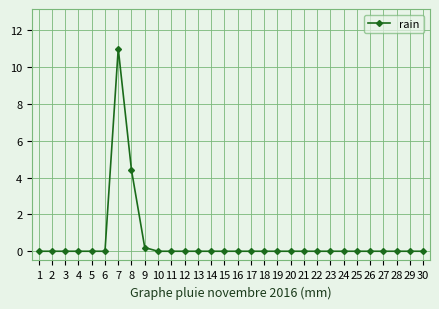

What is the average value?

0.5